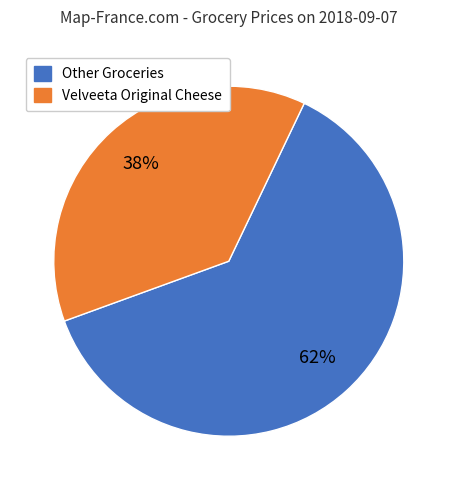

Does any single category account for the majority?

Yes